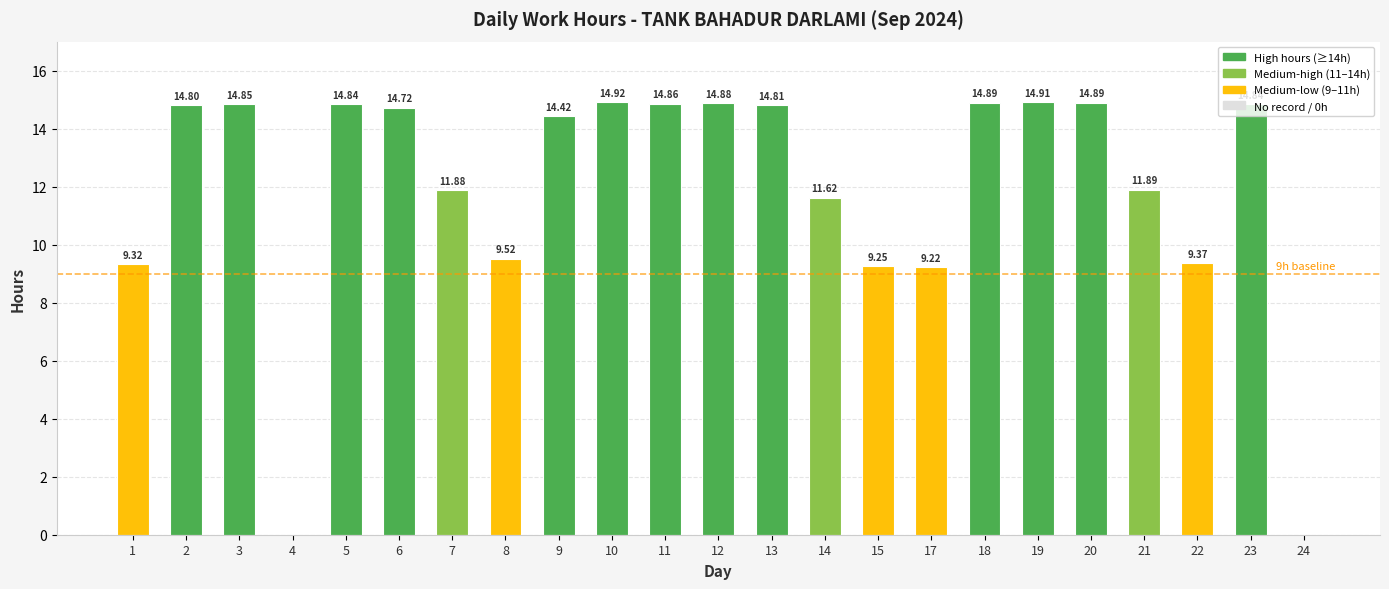

Count the number of categories in the chart.

23